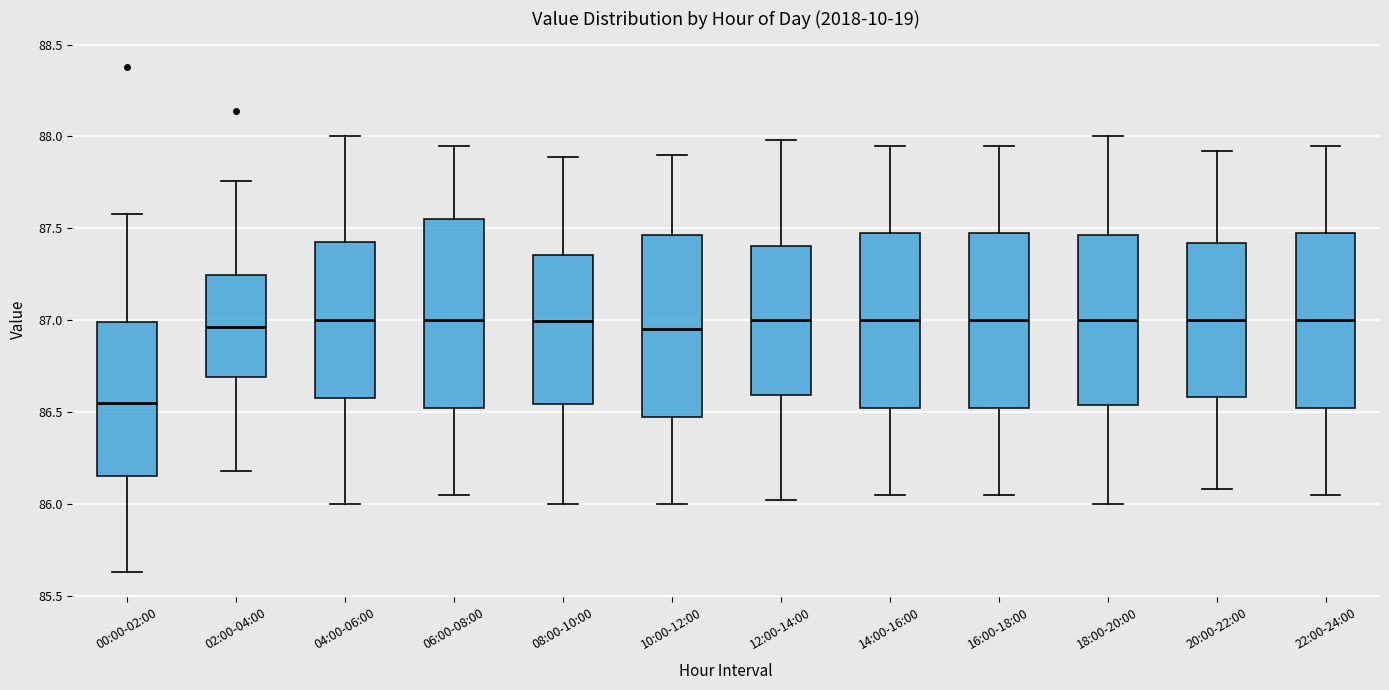

Where is the lower edge of the box for 22:00-24:00 on the y-axis? The values are not printed on the chart, so give them approximately, as read against the axis.

86.55